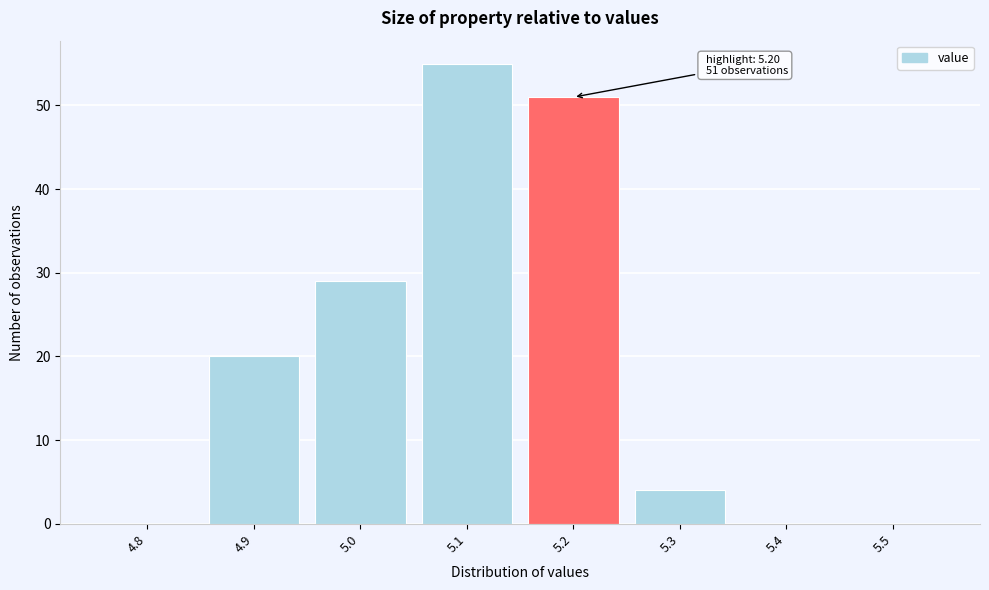

Reading right to left, extract all data points from this chart.

5.5=0	5.4=0	5.3=4	5.2=51	5.1=55	5.0=29	4.9=20	4.8=0